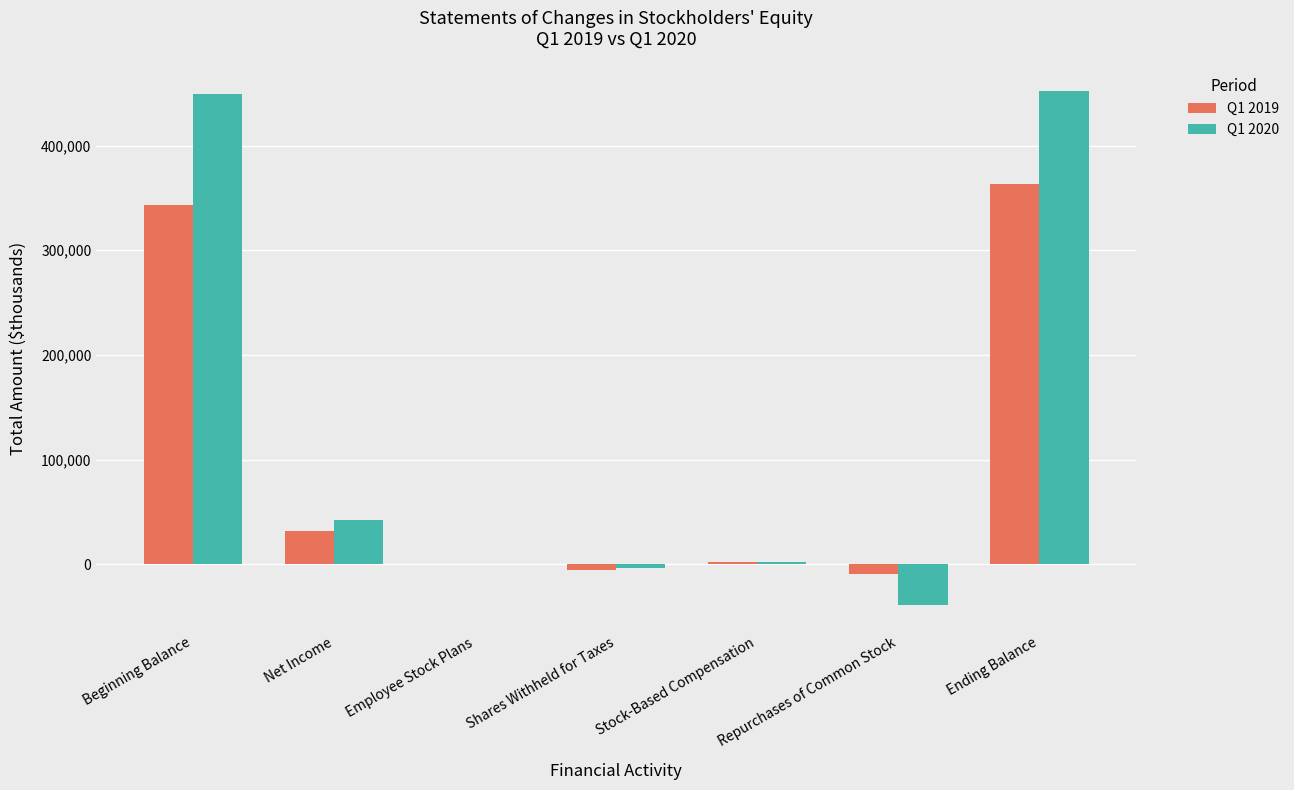

Is the value of Q1 2019 at Beginning Balance greater than the value of Q1 2020 at Repurchases of Common Stock?

Yes